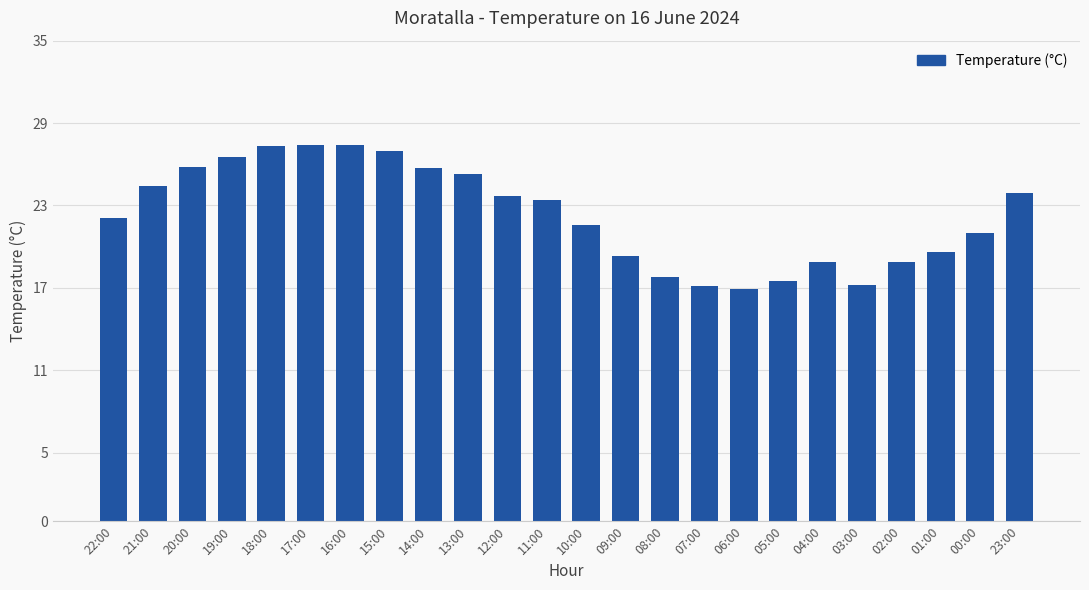

What is the sum of the values at 08:00 and 20:00?

43.6